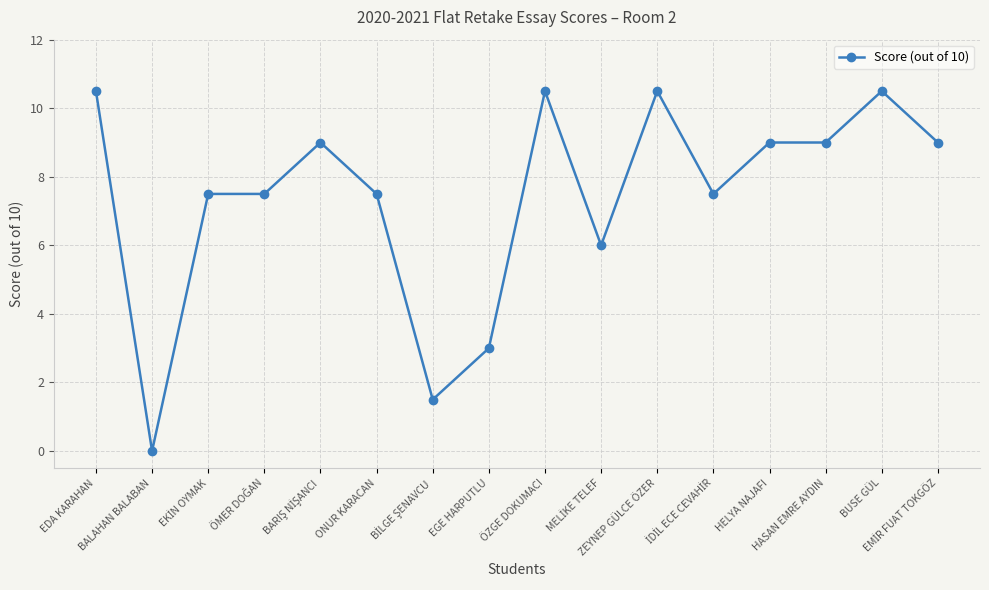

True or false: there are more than 1 points higher than both neighbors.

True